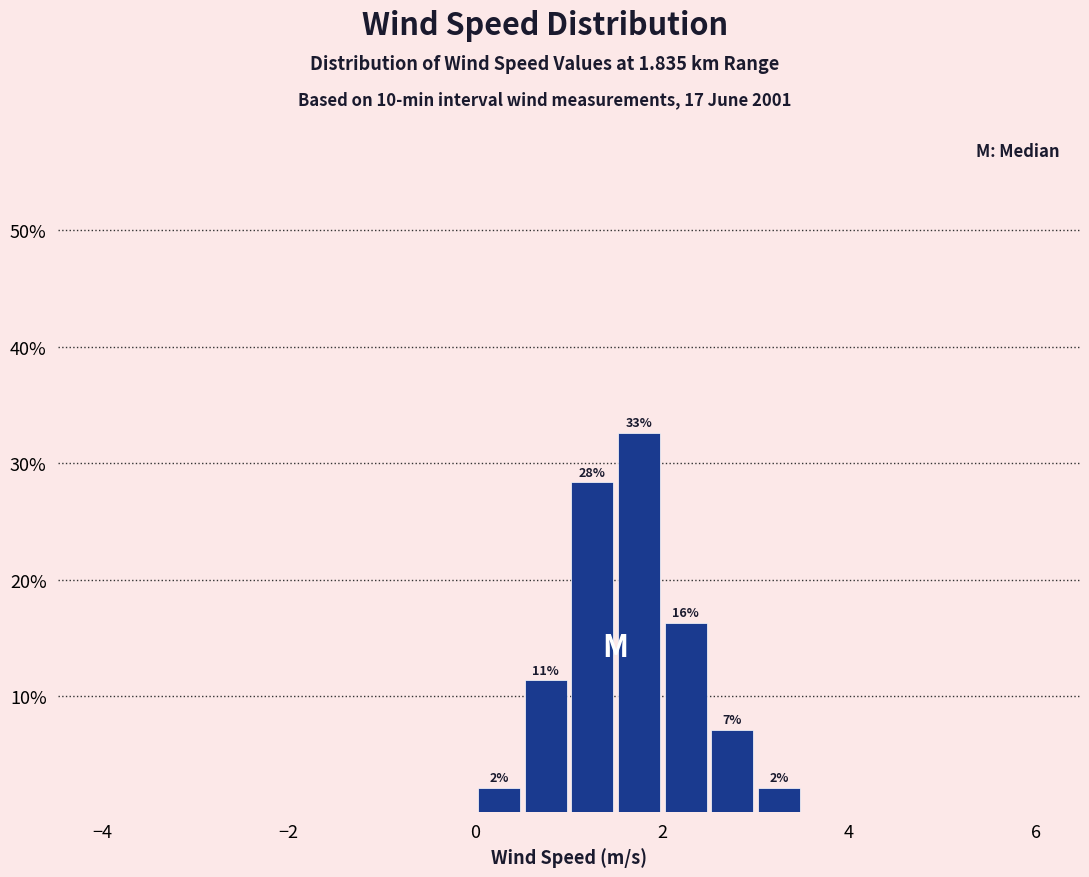

Around what value on the x-axis is the tallest bar? Give the approximate position of its centre, as read against the axis.

1.8